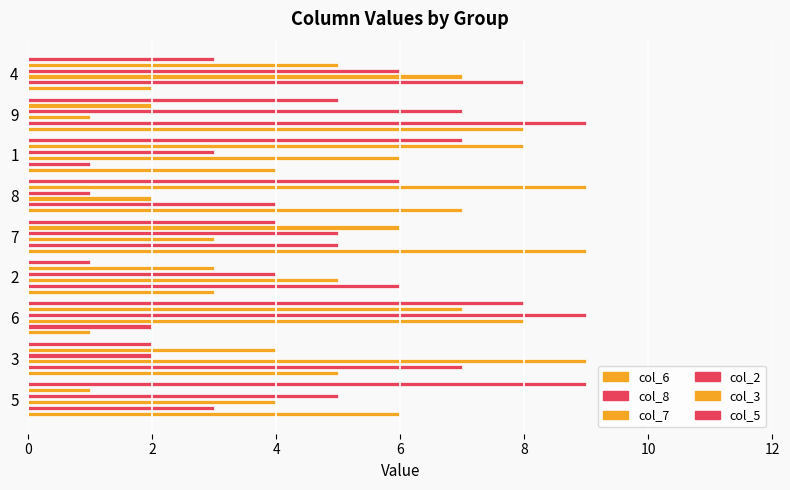

Count the col_8 values in the range 3 to 7.

5